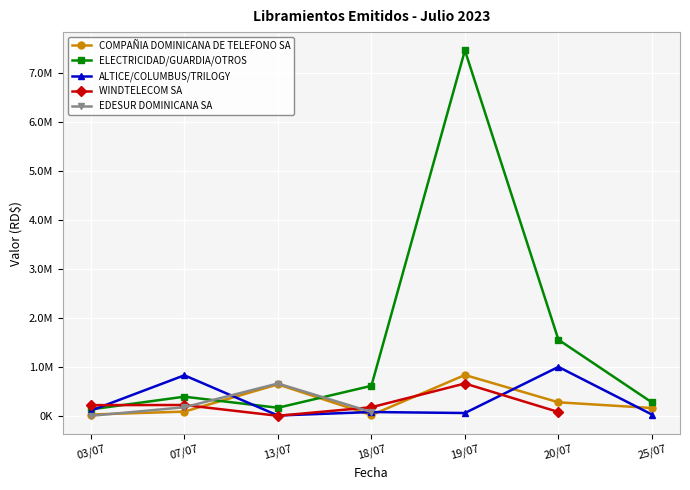

Which series has the largest total across all categories?

ELECTRICIDAD/GUARDIA/OTROS